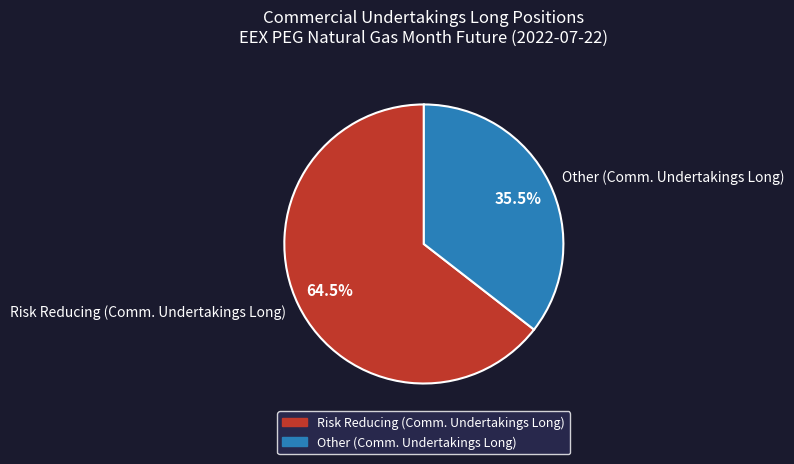

What is the ratio of the value at Other (Comm. Undertakings Long) to the value at Risk Reducing (Comm. Undertakings Long)?

0.6